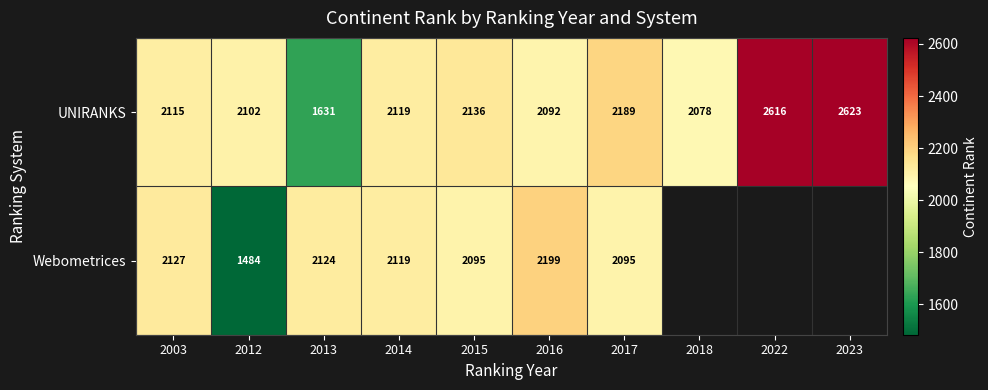

What is the difference between the second highest and second lowest values in the UNIRANKS series?

538.0